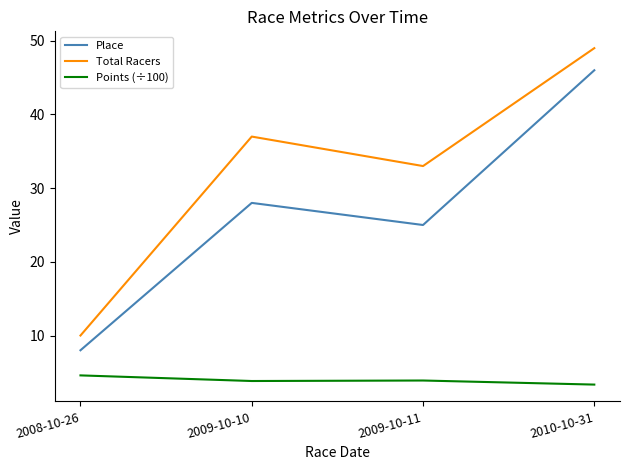

Where is the first local maximum for Total Racers?

2009-10-10